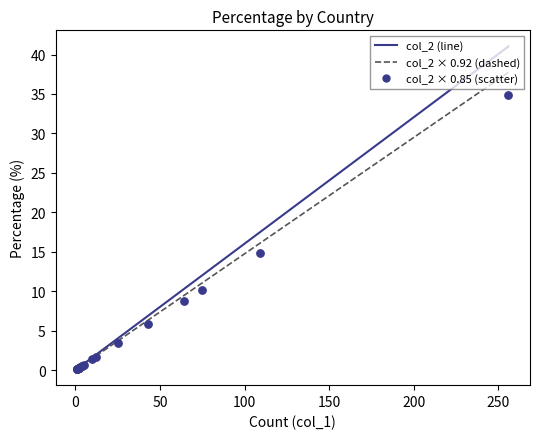

Which series reaches the maximum Y coordinate?

col_2 (line)